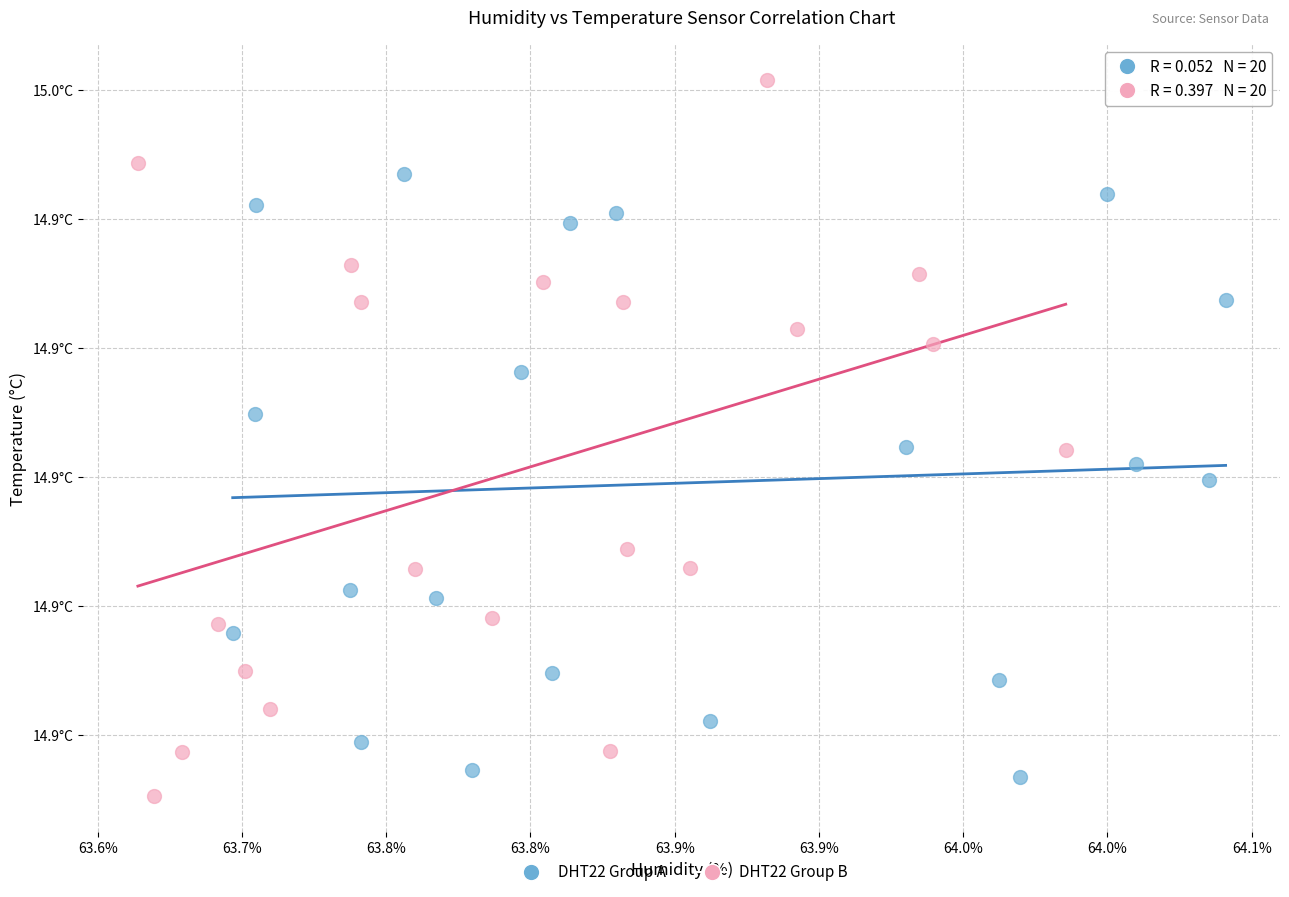

What are all the series names shown in the legend?

DHT22 Group A, DHT22 Group B